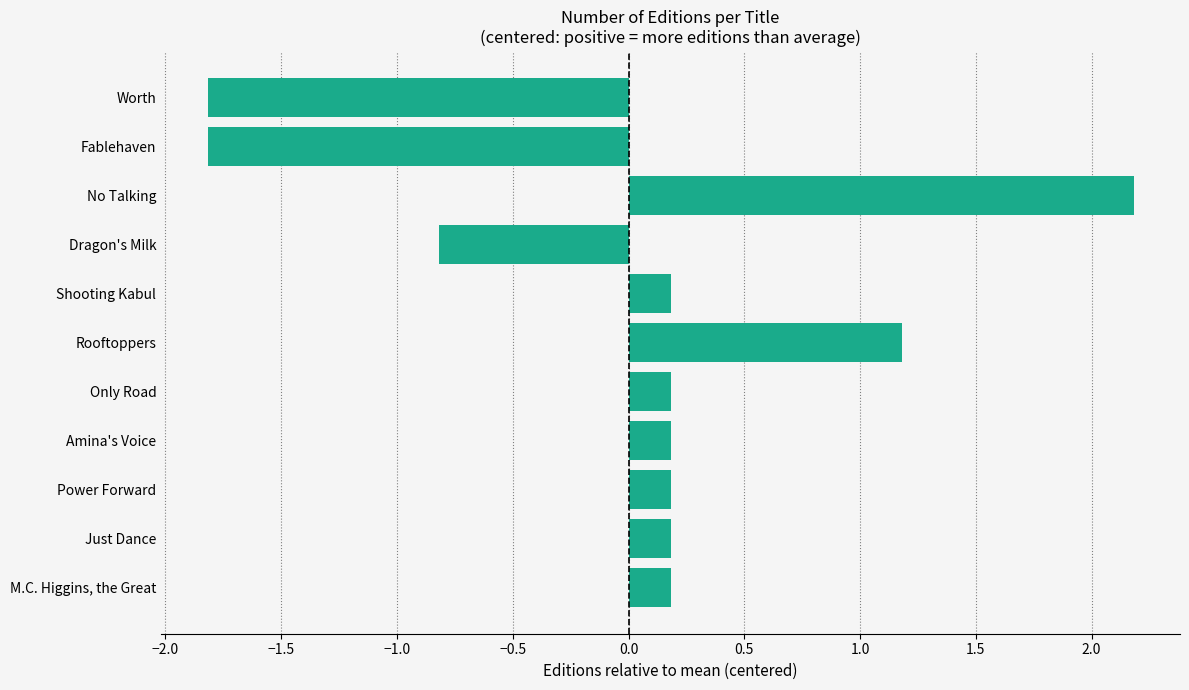

Does the chart contain stacked bars?

No